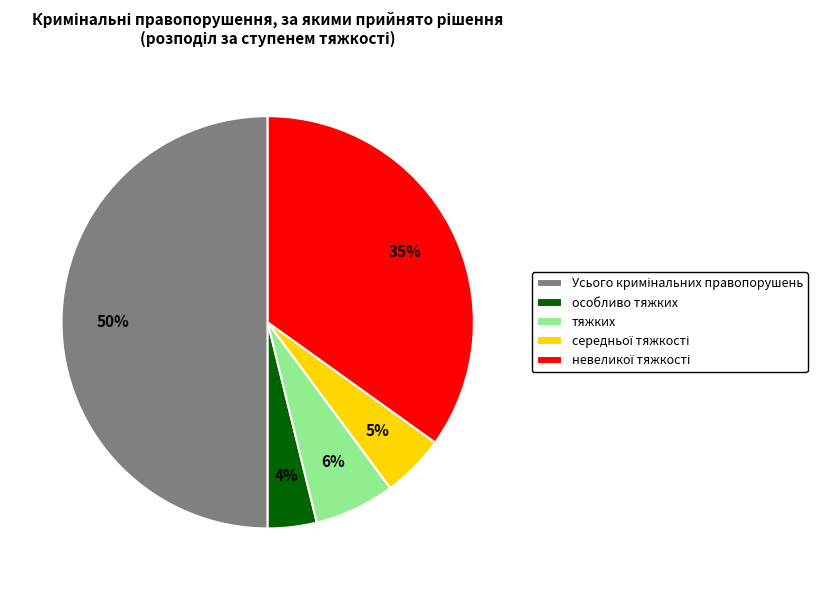

Is it true that особливо тяжких is 4% of the pie?

True